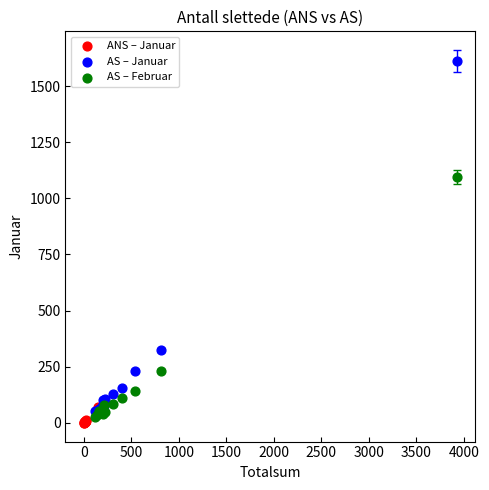

What are all the series names shown in the legend?

ANS – Januar, AS – Januar, AS – Februar